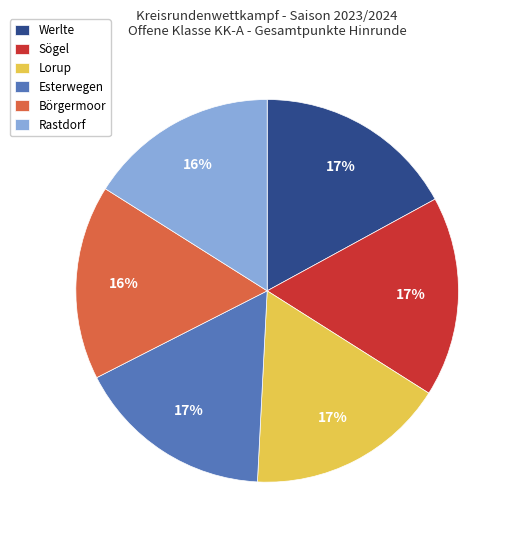

To the nearest percent, what percentage of the pie is Lorup?

17%